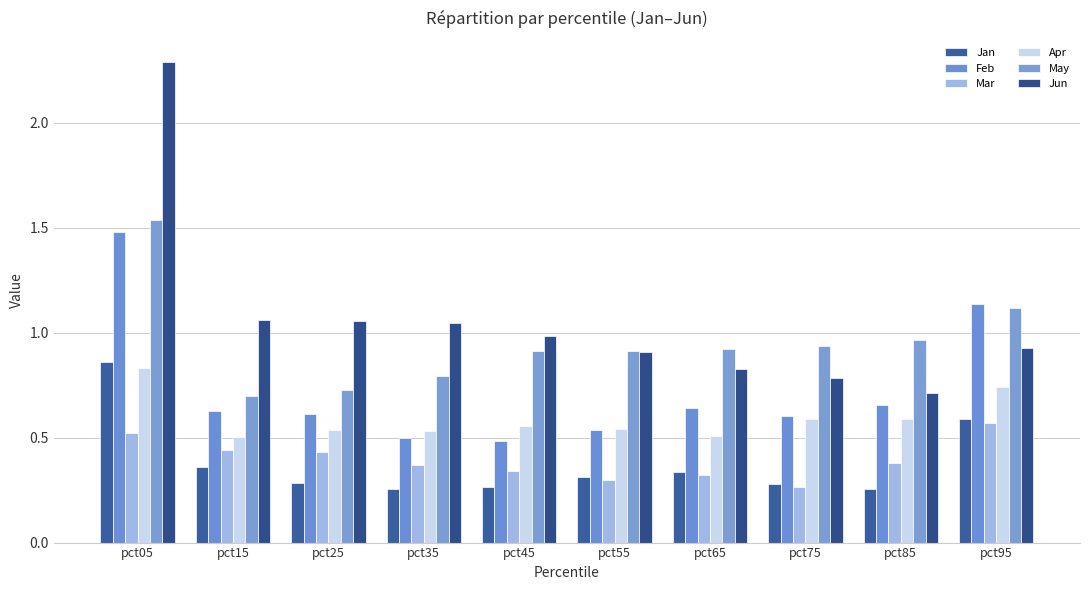

The value of Apr at pct85 is 0.6. True or false?

True